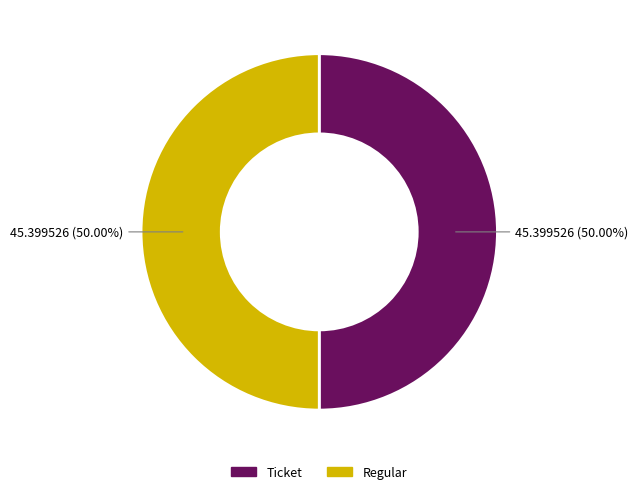

Approximately how many times larger is the value at Ticket compared to Regular?

1.0